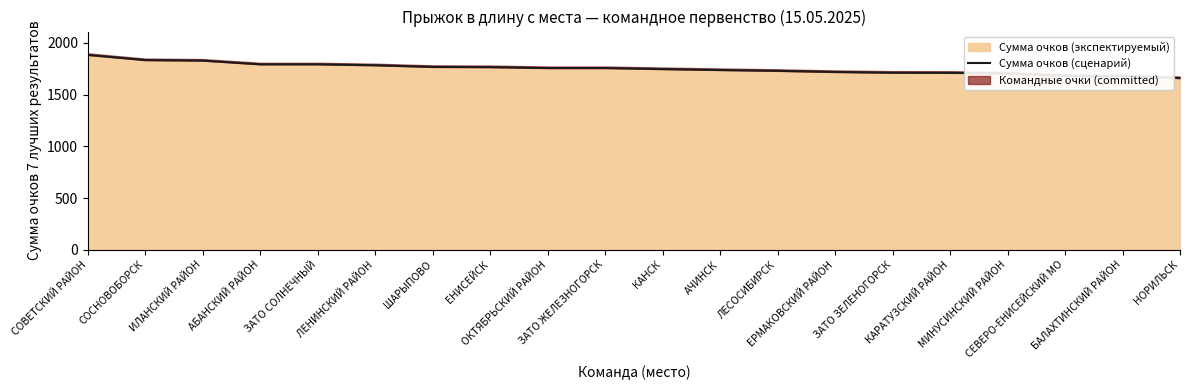

What is the label of the 12th point from the right?

ОКТЯБРЬСКИЙ РАЙОН